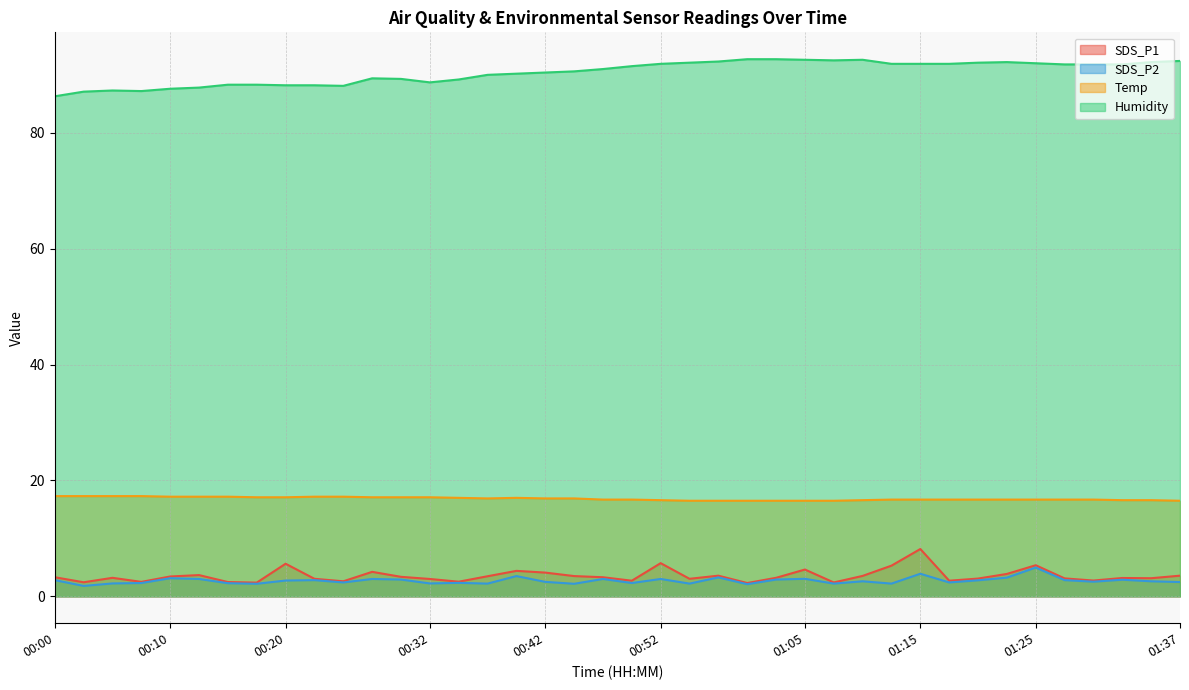

Reading left to right, list all the values displayed in this chart.

SDS_P1: 3.3	2.4	3.2	2.5	3.4	3.7	2.5	2.4	5.6	3.0	2.6	4.2	3.4	3.0	2.5	3.5	4.4	4.1	3.5	3.3	2.7	5.7	3.0	3.6	2.3	3.2	4.6	2.4	3.5	5.3	8.2	2.7	3.1	3.9	5.4	3.1	2.7	3.2	3.1	3.6
SDS_P2: 2.8	1.8	2.2	2.3	3.1	3.0	2.3	2.2	2.7	2.8	2.4	3.0	2.9	2.2	2.3	2.2	3.5	2.5	2.2	3.0	2.3	3.0	2.2	3.3	2.1	2.9	3.0	2.2	2.6	2.2	3.9	2.4	2.8	3.2	5.0	2.8	2.5	2.9	2.6	2.5
Temp: 17.3	17.3	17.3	17.3	17.2	17.2	17.2	17.1	17.1	17.2	17.2	17.1	17.1	17.1	17.0	16.9	17.0	16.9	16.9	16.7	16.7	16.6	16.5	16.5	16.5	16.5	16.5	16.5	16.6	16.7	16.7	16.7	16.7	16.7	16.7	16.7	16.7	16.6	16.6	16.5
Humidity: 86.3	87.1	87.3	87.2	87.6	87.8	88.3	88.3	88.2	88.2	88.1	89.4	89.3	88.7	89.2	90.0	90.2	90.4	90.6	91.0	91.5	91.9	92.1	92.3	92.7	92.7	92.6	92.5	92.6	91.9	91.9	91.9	92.1	92.2	92.0	91.8	91.8	91.8	92.2	92.4